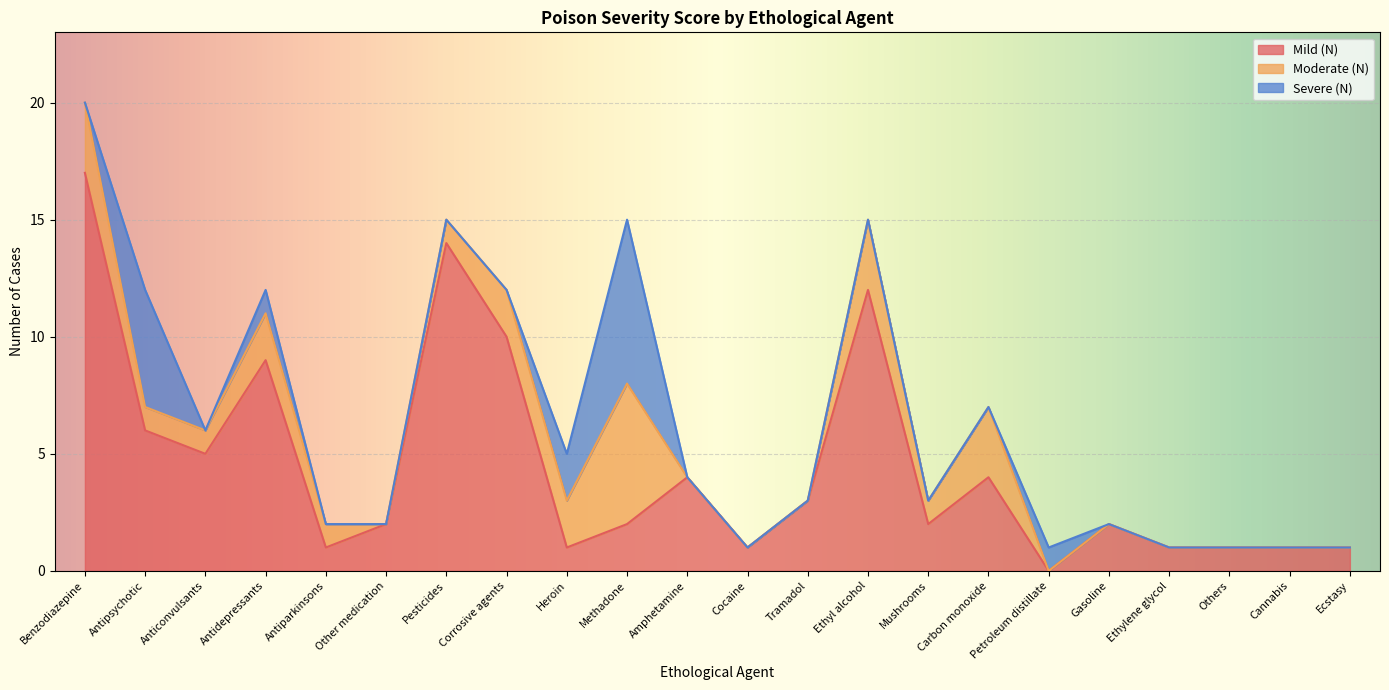

What is the total value across all series at Methadone?

15